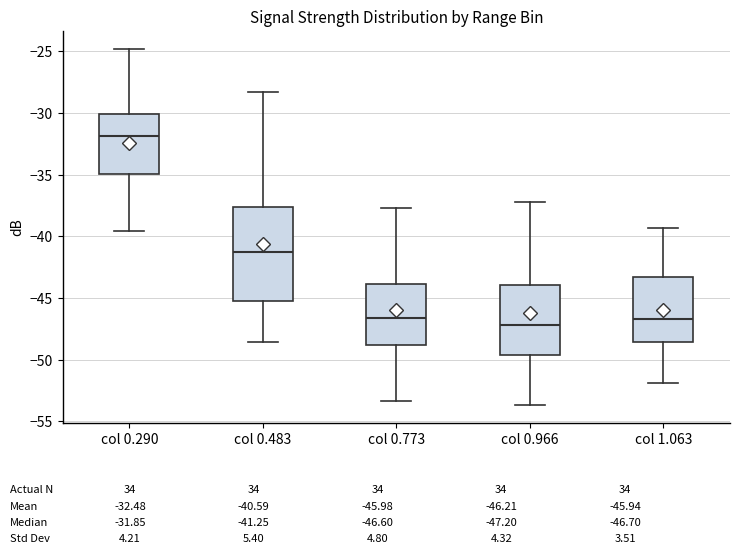

Which box is the tallest, from its lower edge to its upper edge?

col 0.483